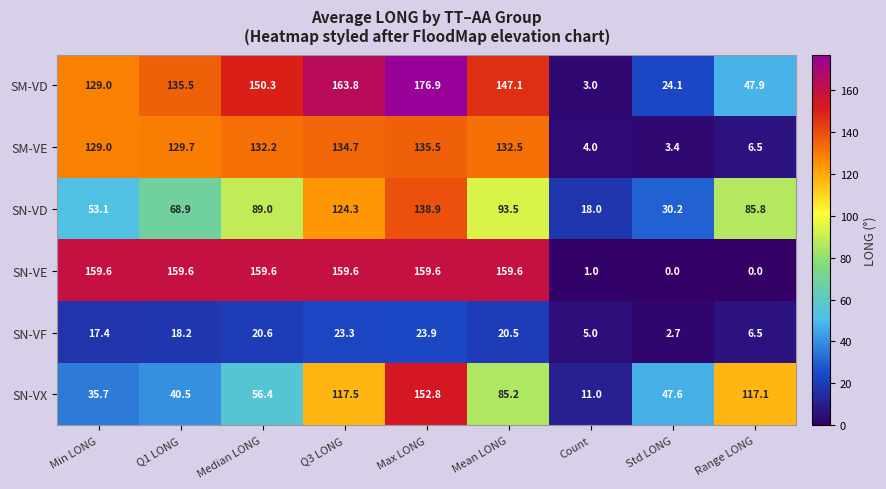

Is it true that SN-VE equals 62.0 at Q3 LONG?

False